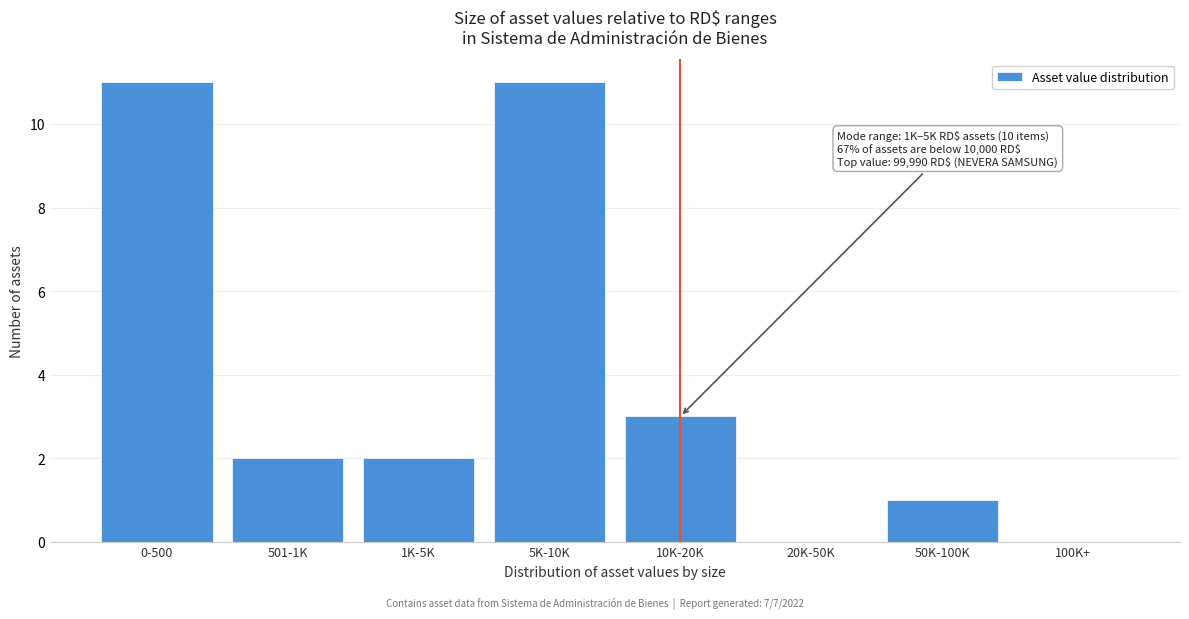

Reading left to right, list all the values displayed in this chart.

0-500=11	501-1K=2	1K-5K=2	5K-10K=11	10K-20K=3	20K-50K=0	50K-100K=1	100K+=0